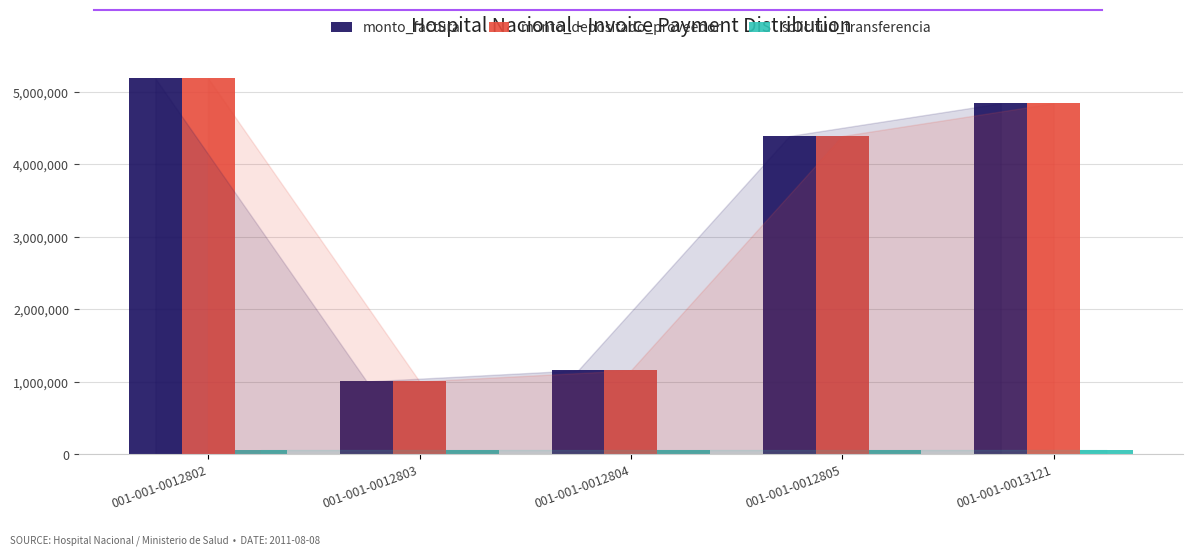

Where does the monto_depositado_proveedor series first go above 4389220?

001-001-0012802